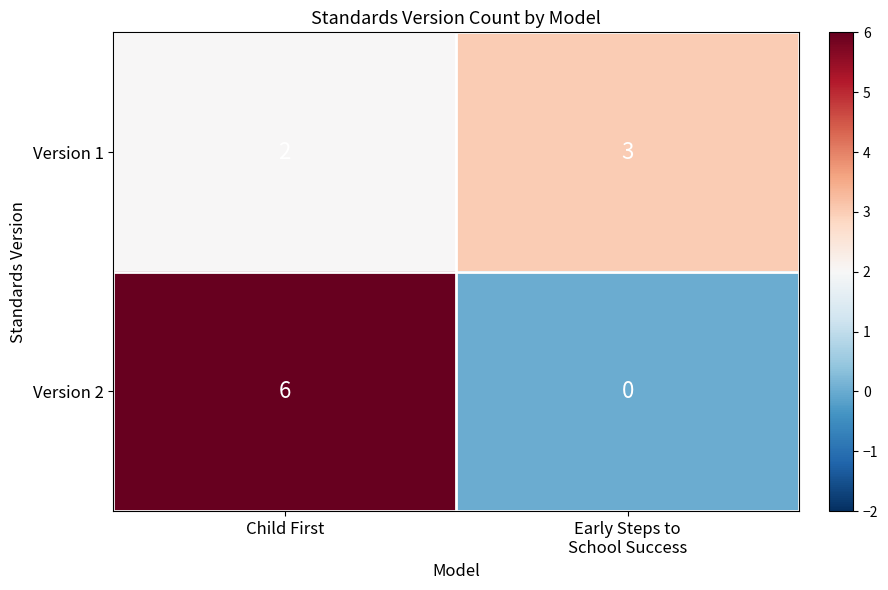

Which series changed the most between Child First and Early Steps to
School Success?

Version 2